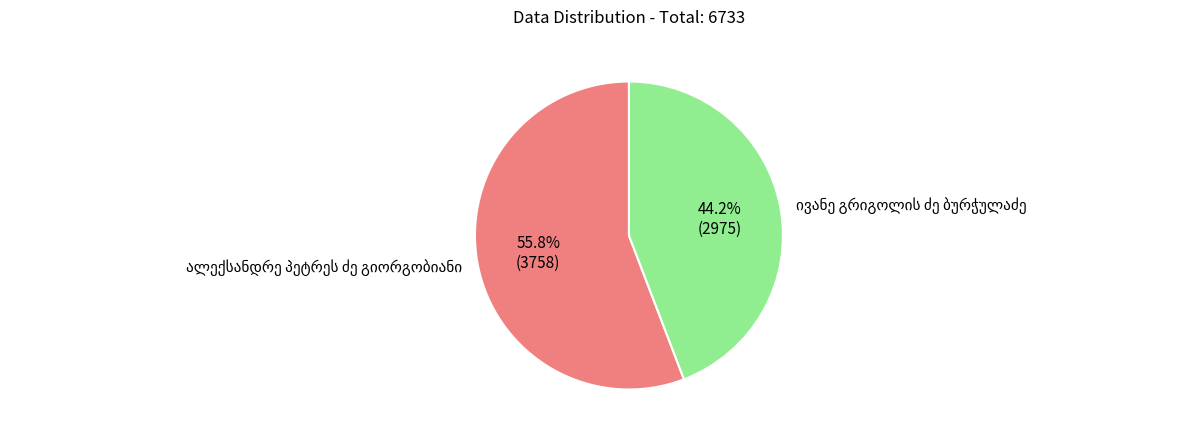

Is there a majority slice in this chart?

Yes